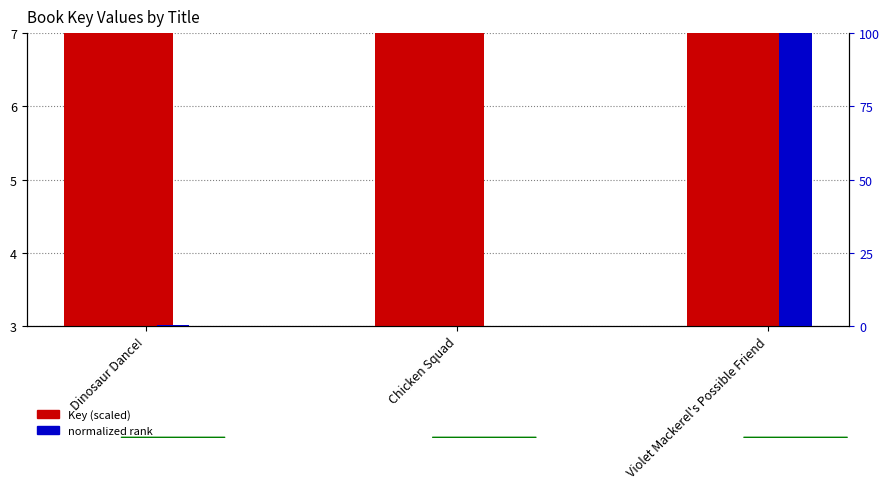

Read the normalized rank value at Dinosaur Dance!.

0.2